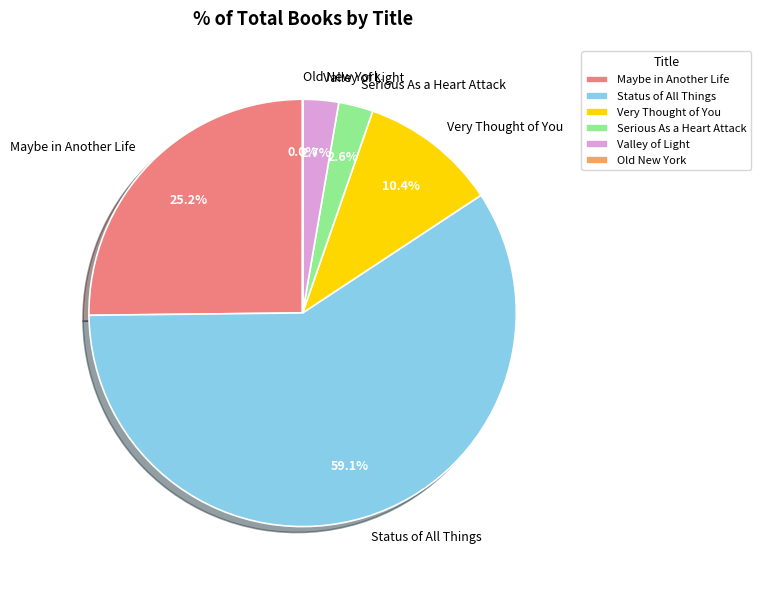

True or false: Maybe in Another Life accounts for 13% of the total.

False